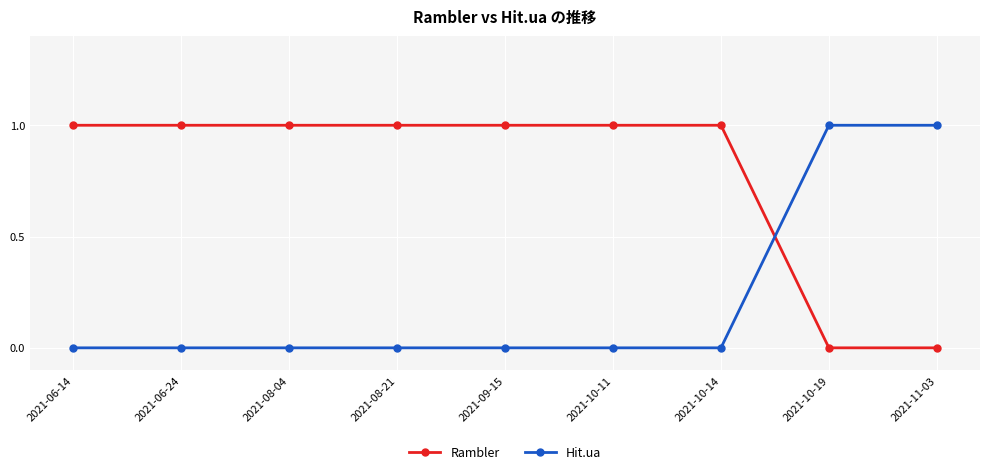

How many intersections are there between Hit.ua and Rambler?

1